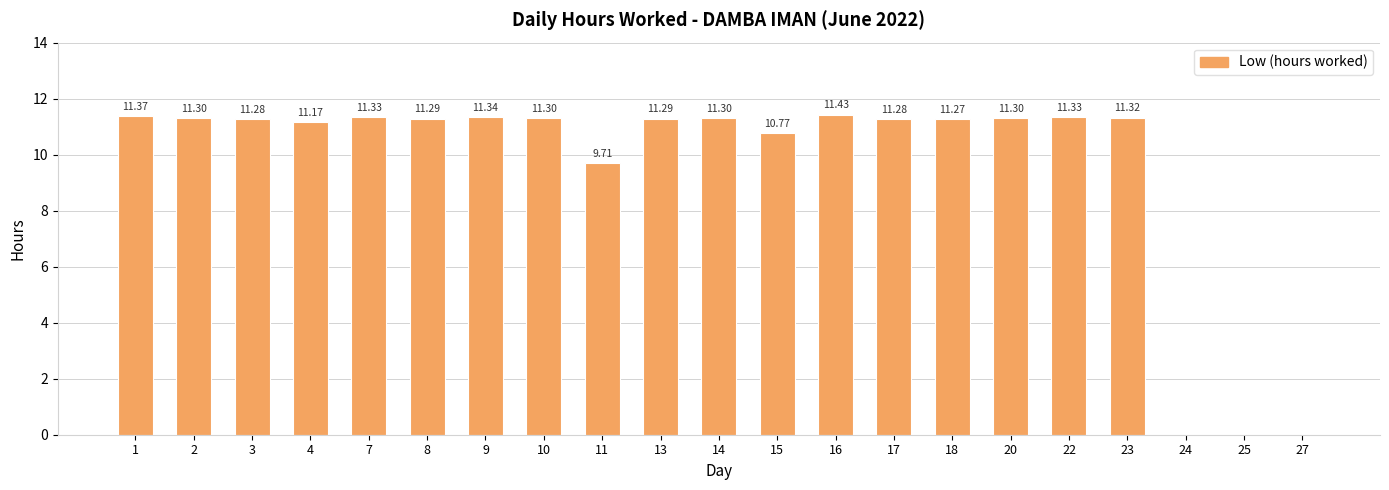

What is the sum of all values?

201.4